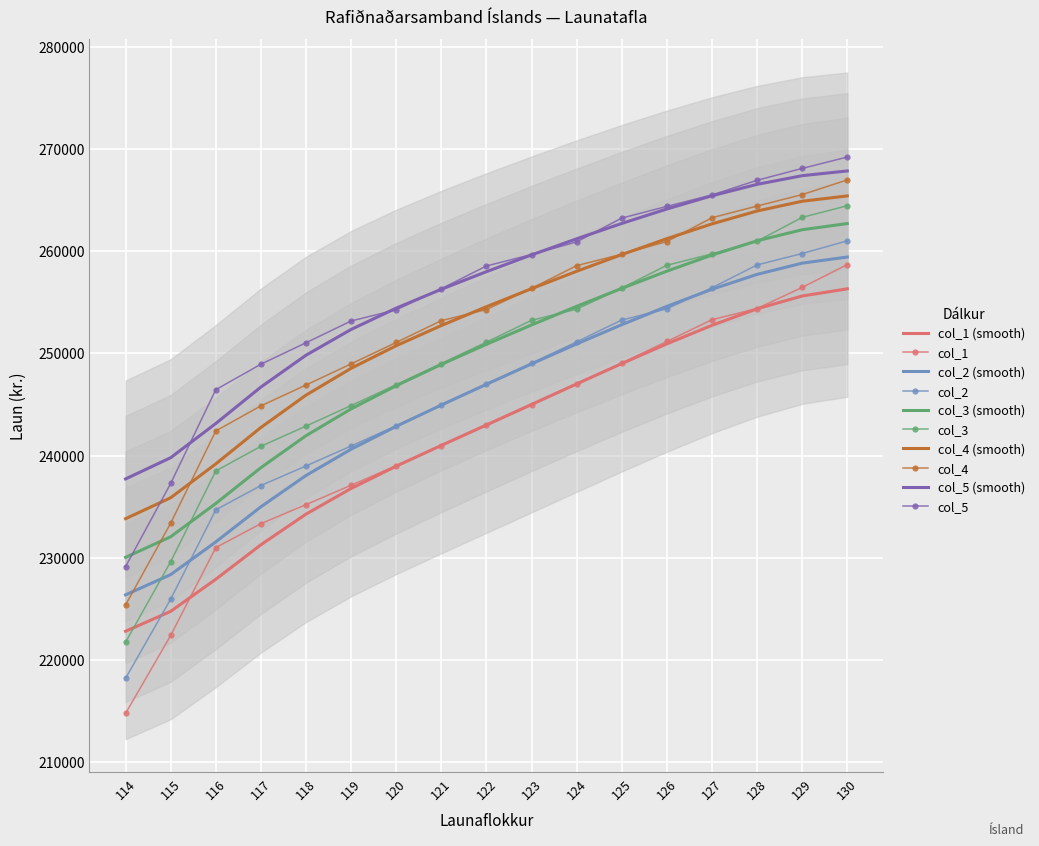

How many data points in col_1 are above 242938?

8